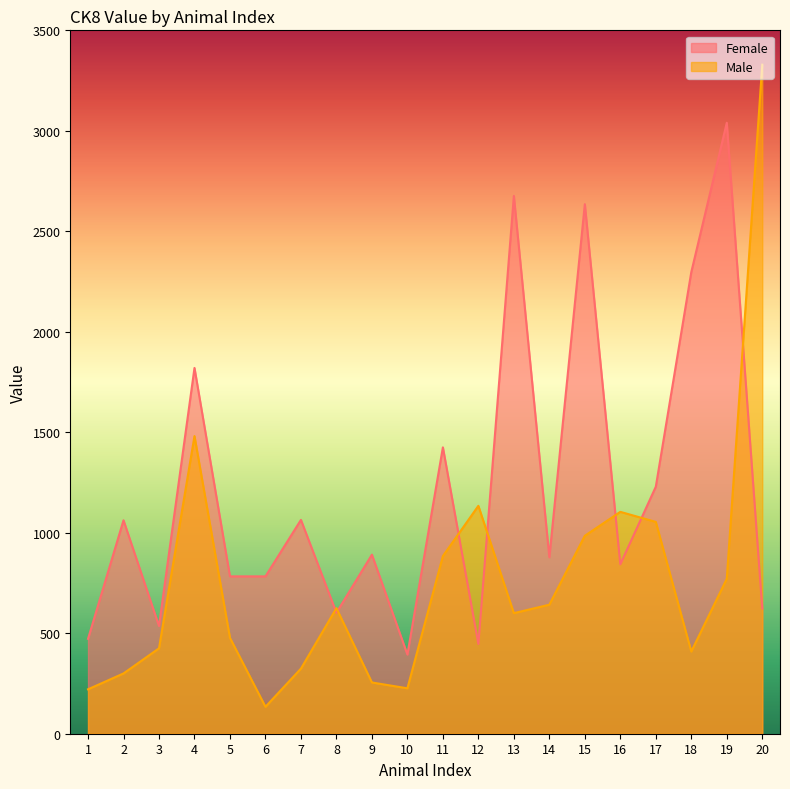

Is it true that Male equals 1054 at 17?

True